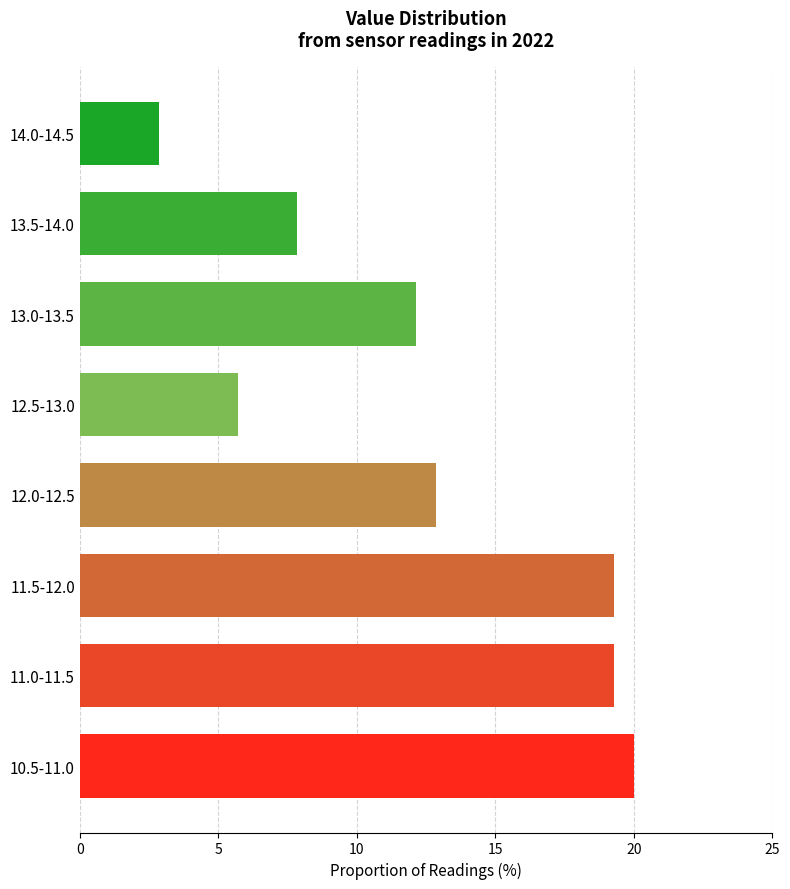

Reading bottom to top, transcribe all the data shown in this chart.

20.0	19.3	19.3	12.9	5.7	12.1	7.9	2.9